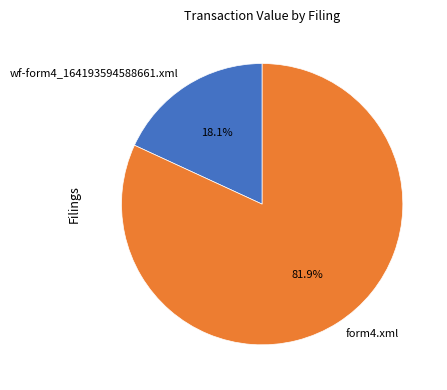

To the nearest percent, what percentage of the pie is wf-form4_164193594588661.xml?

18%